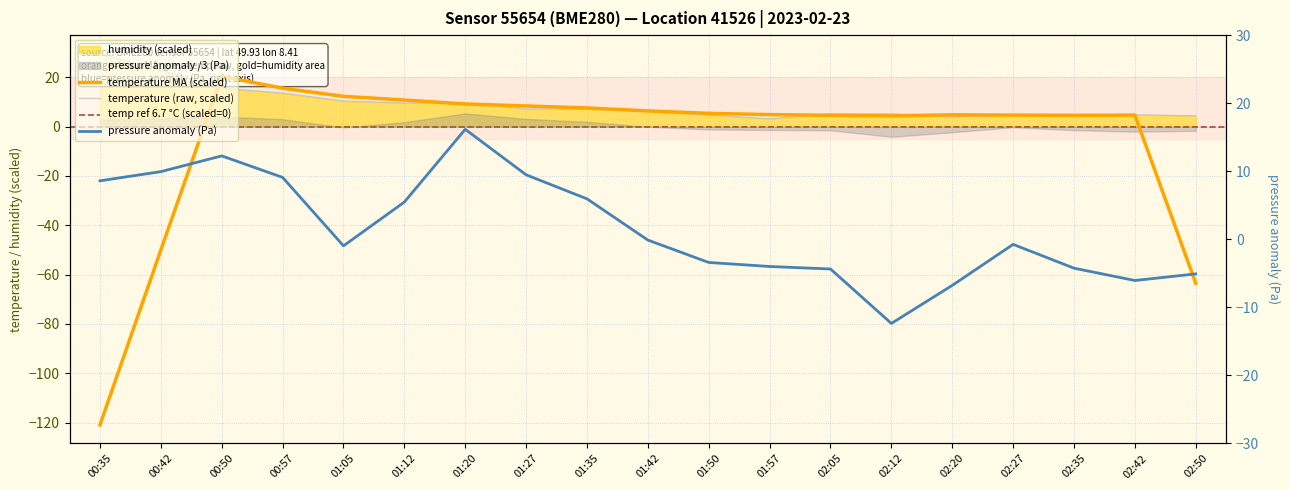

At which category is the sum across all series the highest?

00:35